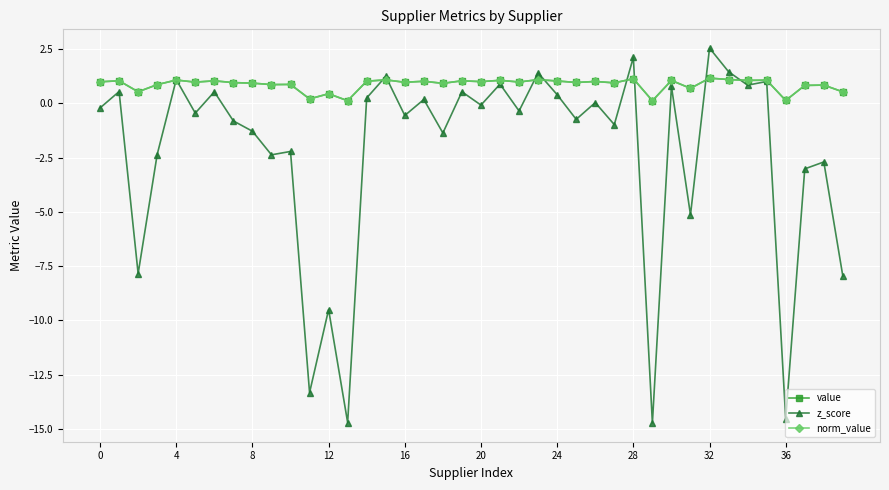

At how many categories does at least one series exceed -12?

40